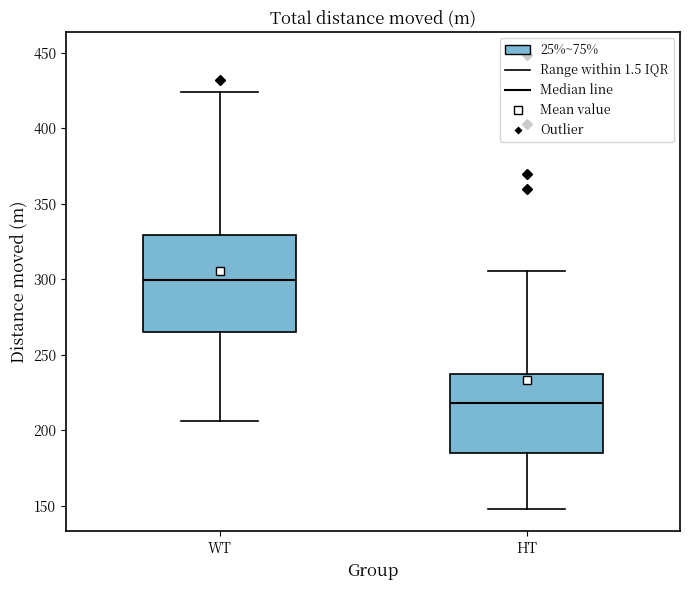

Reading left to right, read every box against the y-axis: the position of its median line, the range the box covers, and the ends of its whiskers. The values are not printed on the chart, so give them approximately, as read against the axis.

WT: median 300, box 265 to 330, whiskers 205 to 425
HT: median 220, box 185 to 235, whiskers 150 to 305